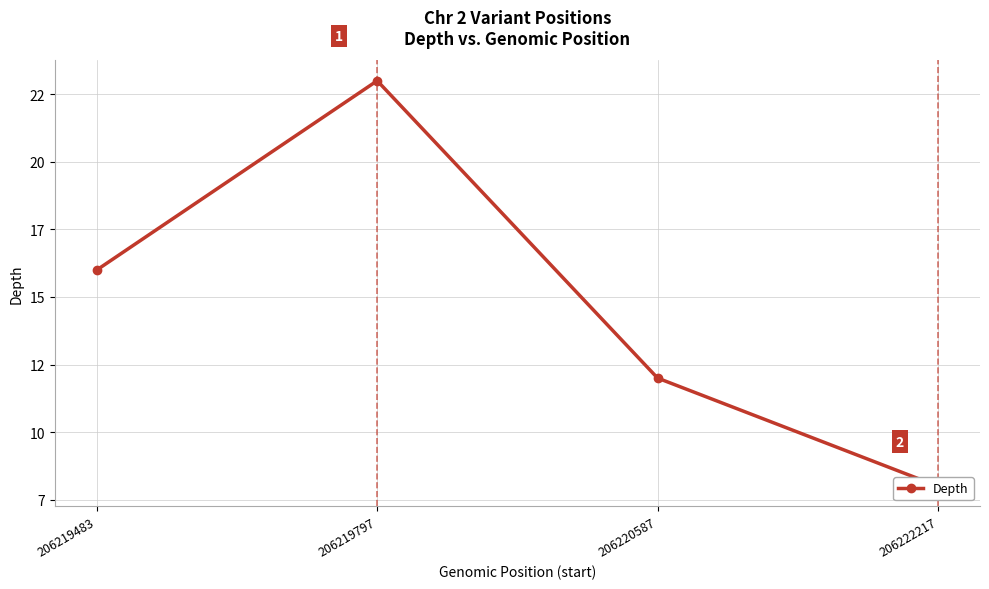

The chart shows a value of 8 at 206222217. True or false?

True